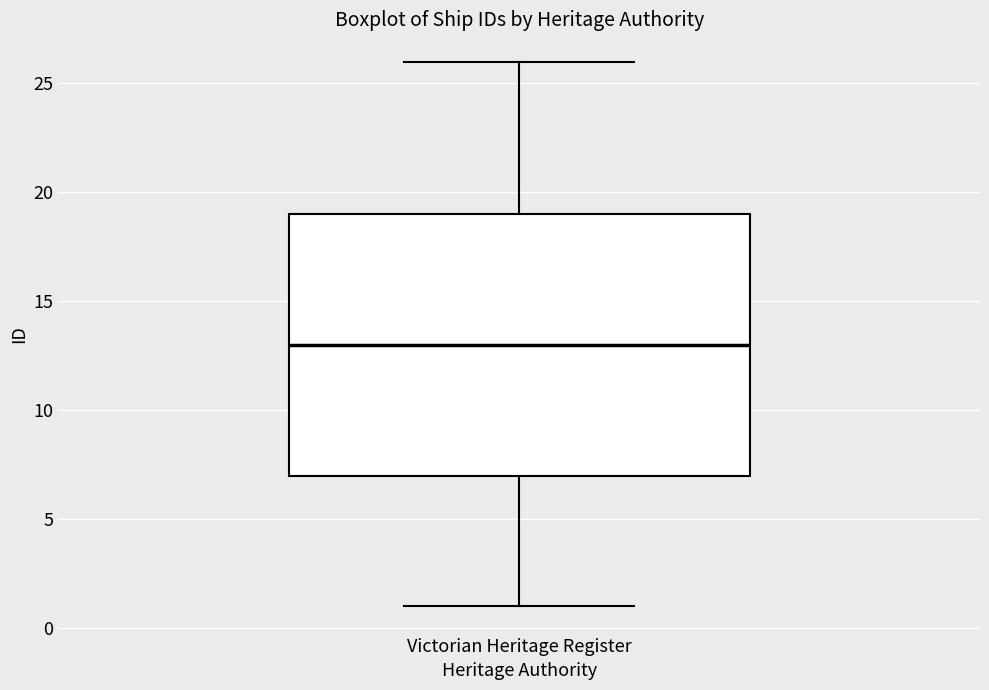

Read this box plot against the y-axis: the position of the median line, the range covered by the box, and the ends of both whiskers. The values are not printed on the chart, so give them approximately, as read against the axis.

median 13, box 7 to 19, whiskers 1 to 26